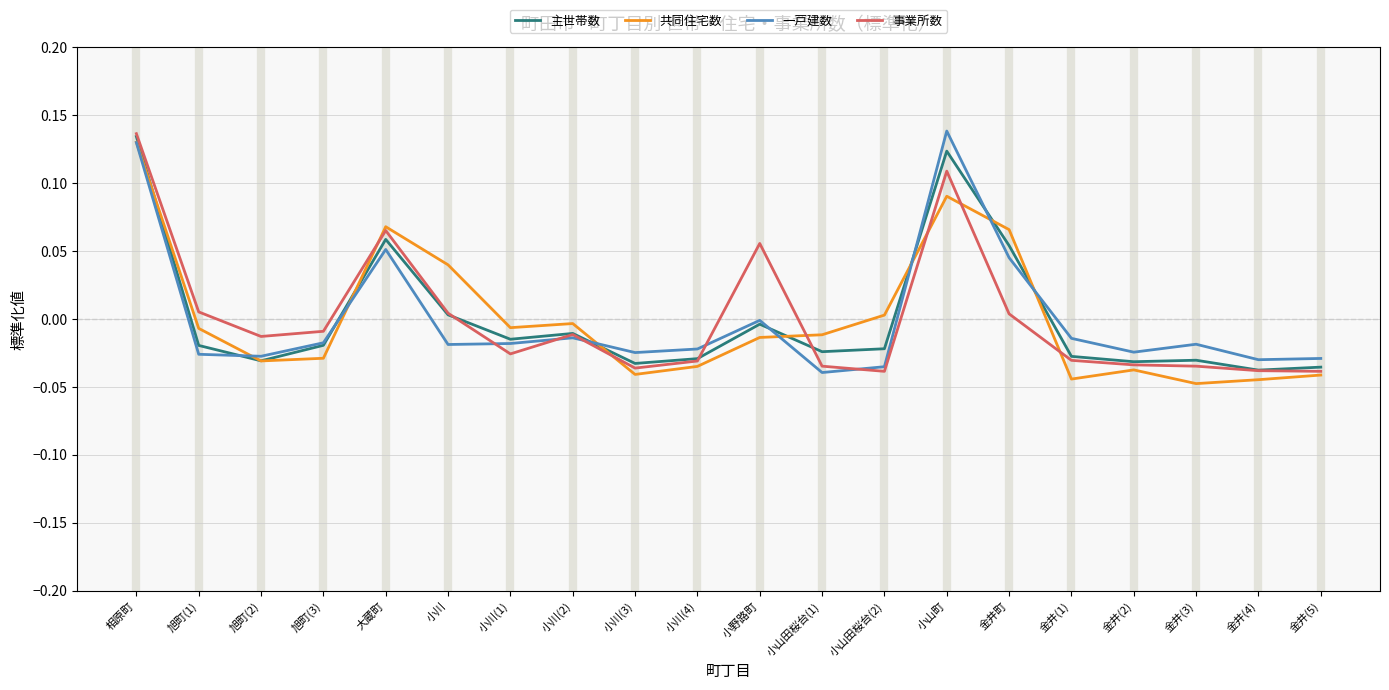

How many interior local valleys does the 共同住宅数 series have?

5